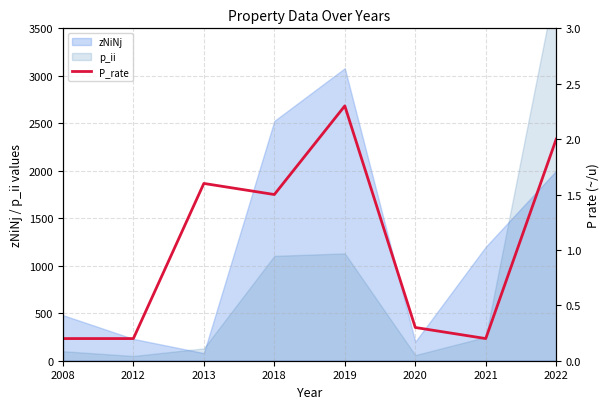

The chart shows a value of 0.1 at 2012. True or false?

False